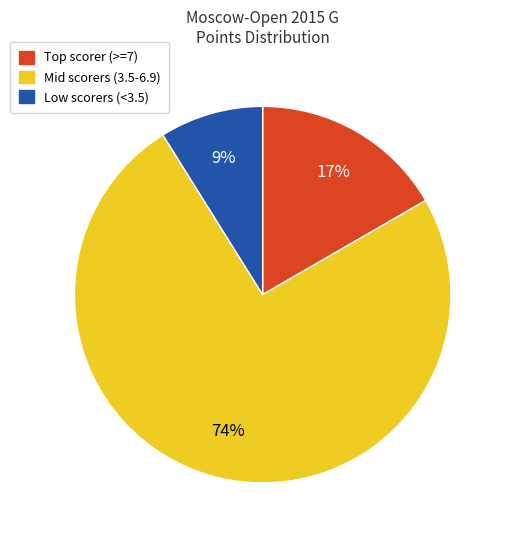

Is there a majority slice in this chart?

Yes